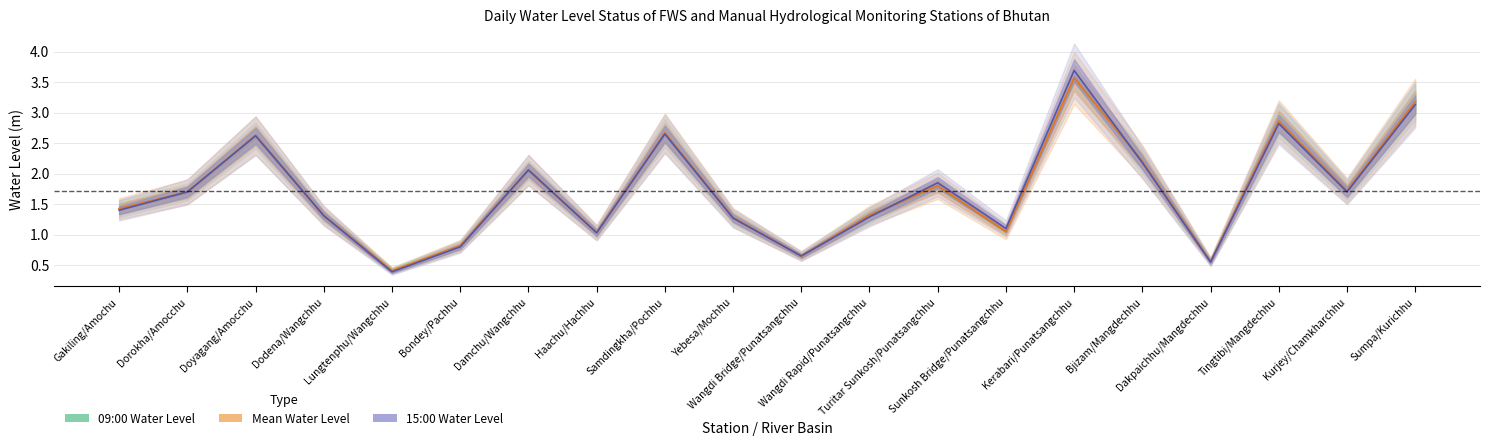

True or false: Mean Water Level and 15:00 Water Level cross at least once.

True